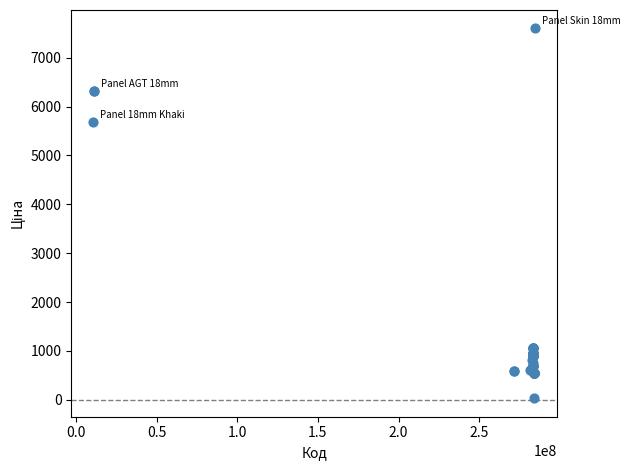

What Y value in the scatter plot is closest to 3814?

5673.8